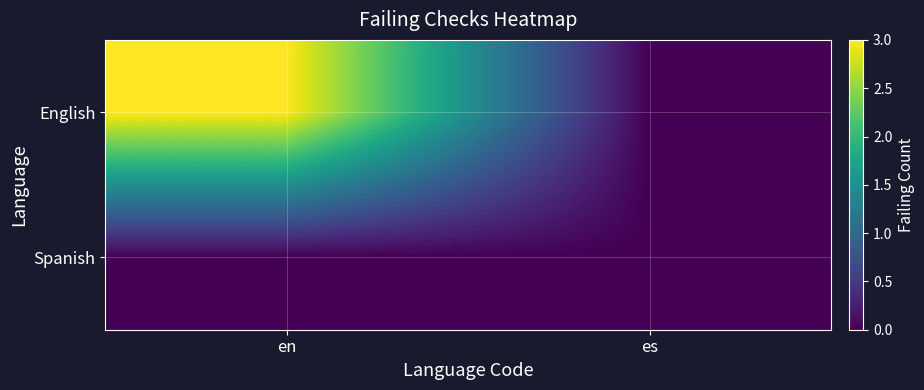

Rank the series at en from highest to lowest value.

English, Spanish